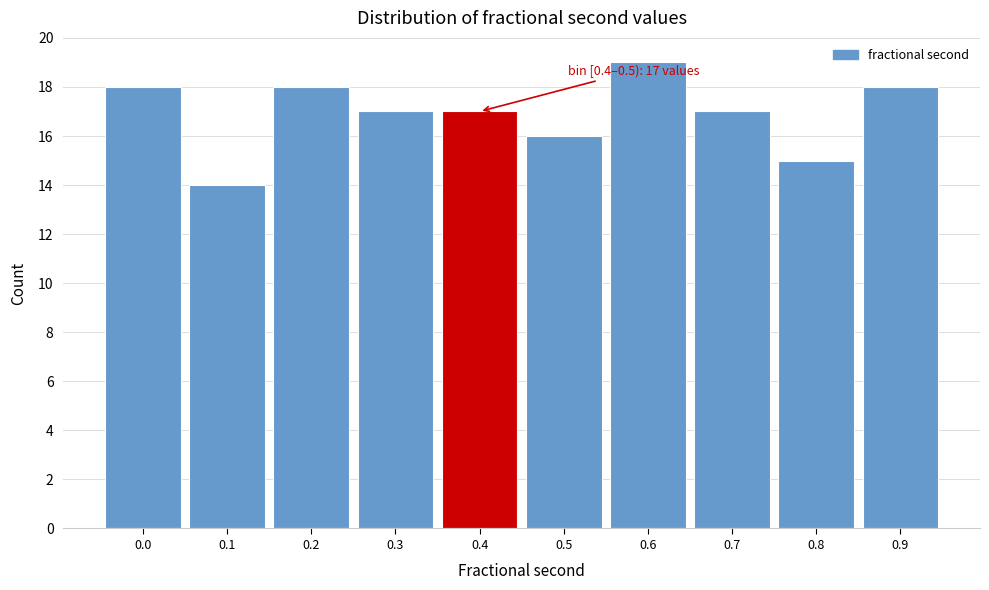

Reading left to right, extract all data points from this chart.

0.0=18	0.1=14	0.2=18	0.3=17	0.4=17	0.5=16	0.6=19	0.7=17	0.8=15	0.9=18